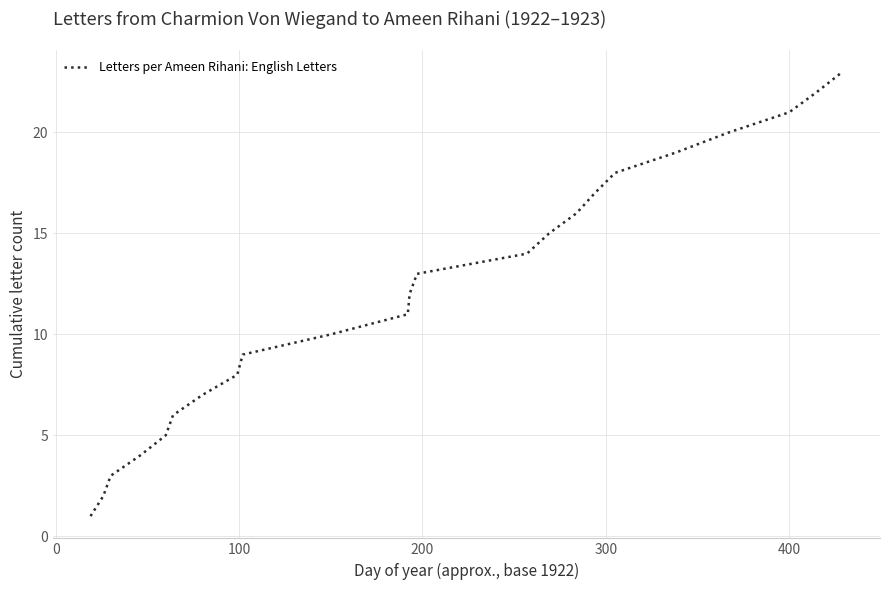

What is the maximum value shown in the chart?

23